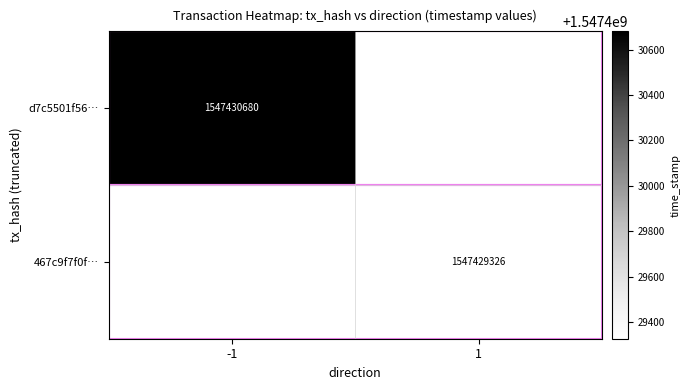

Reading left to right, extract all data points from this chart.

d7c5501f56967c78401fa83f2d073cd84bff3dc: 1547430680	0
467c9f7f0fbac8529ac4aae1623034545a4b576: 0	1547429326